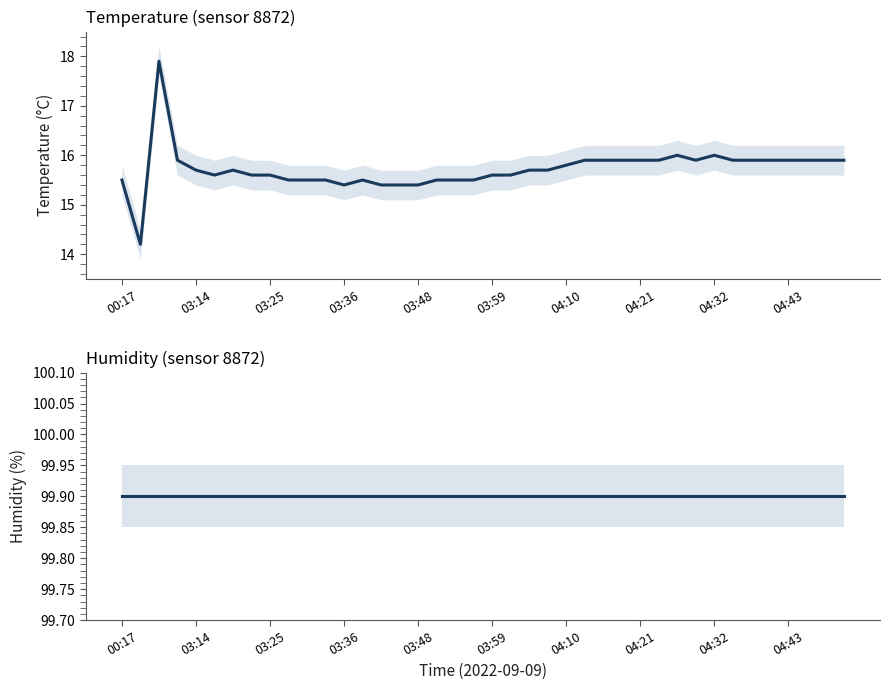

Which label corresponds to the largest value in the chart?

00:17